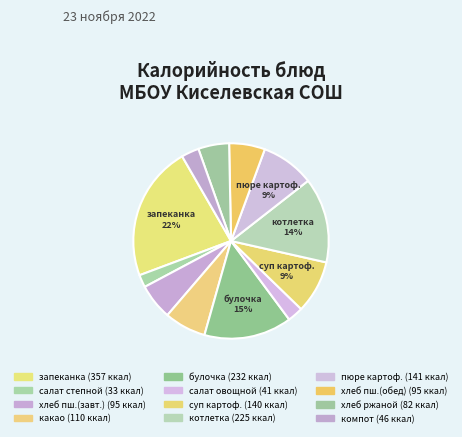

How many slices are in this pie chart?

12